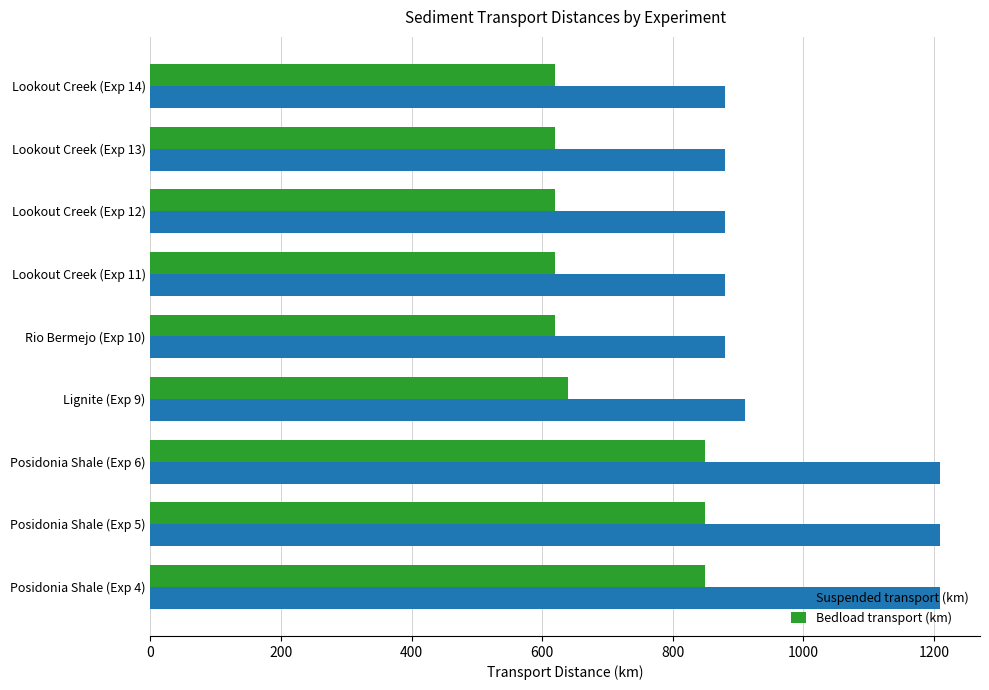

At how many categories does at least one series exceed 1162?

3